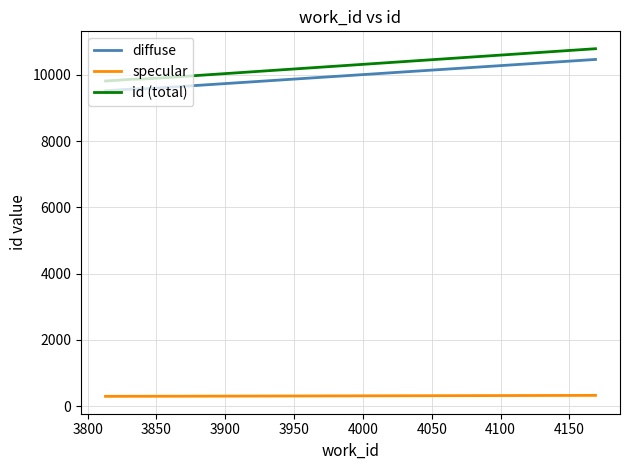

Which series has the widest spread of values?

id (total)